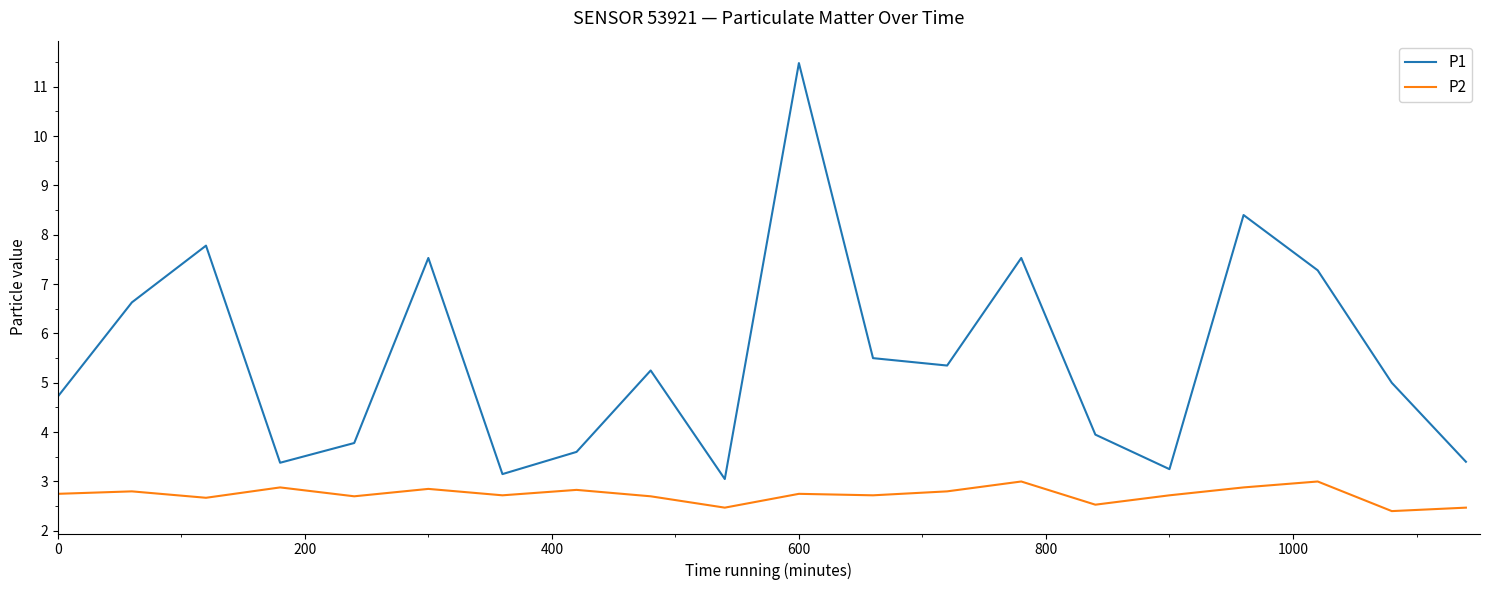

How many lines are shown in the chart?

2